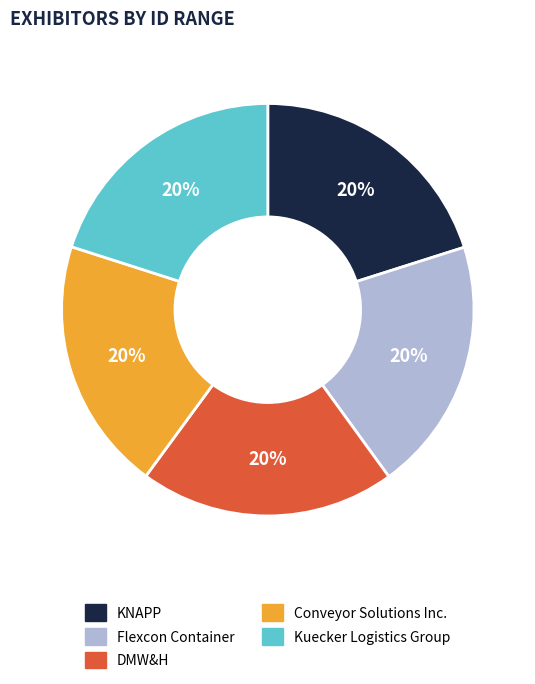

Combined, do KNAPP and Conveyor Solutions Inc. account for over 50%?

No